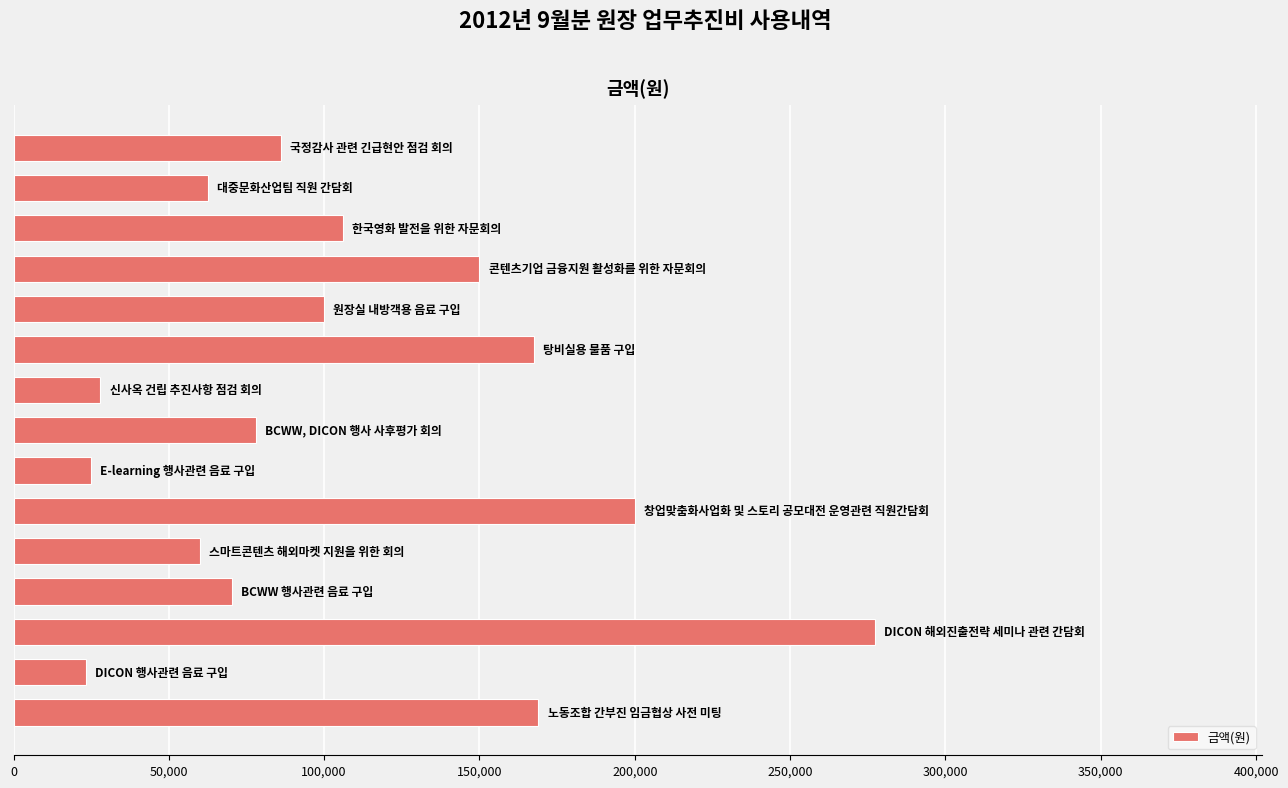

What is the smallest value displayed?

23200